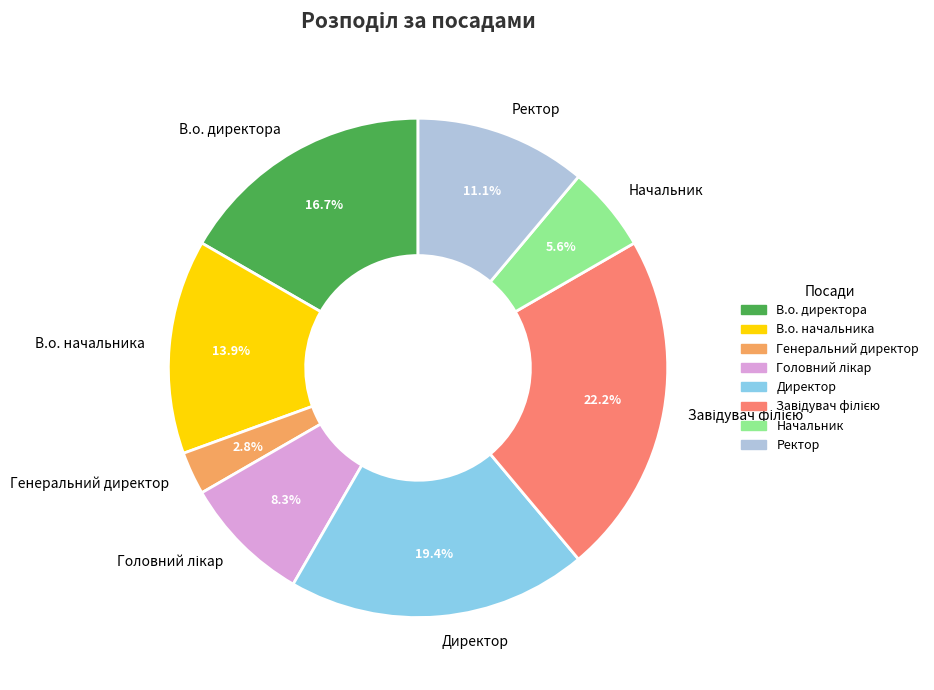

What is the smallest slice in the pie chart?

Генеральний директор